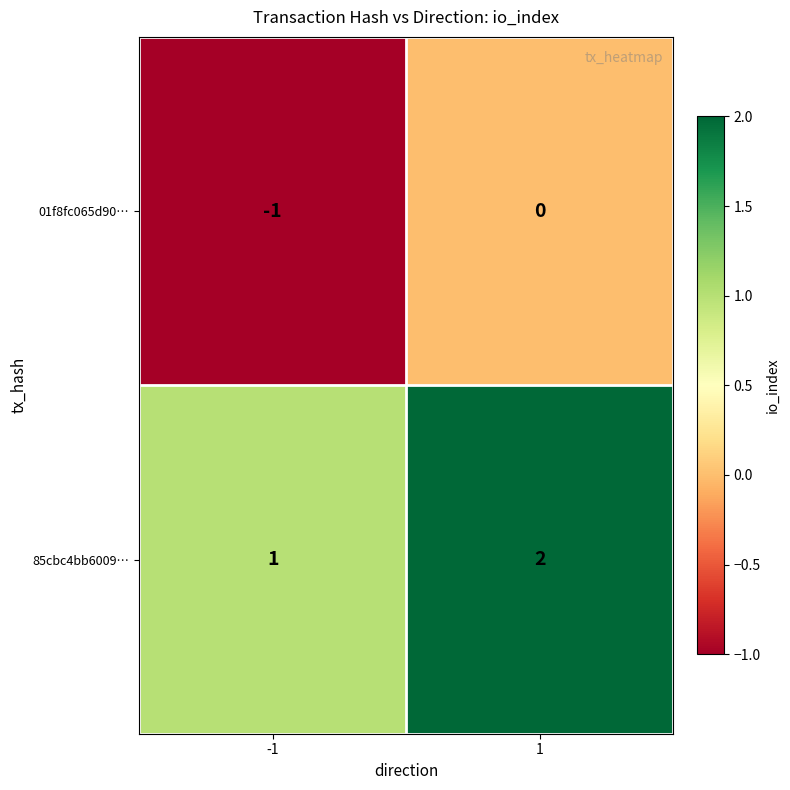

List the series in order of their overall mean, highest first.

85cbc4bb6009…, 01f8fc065d90…